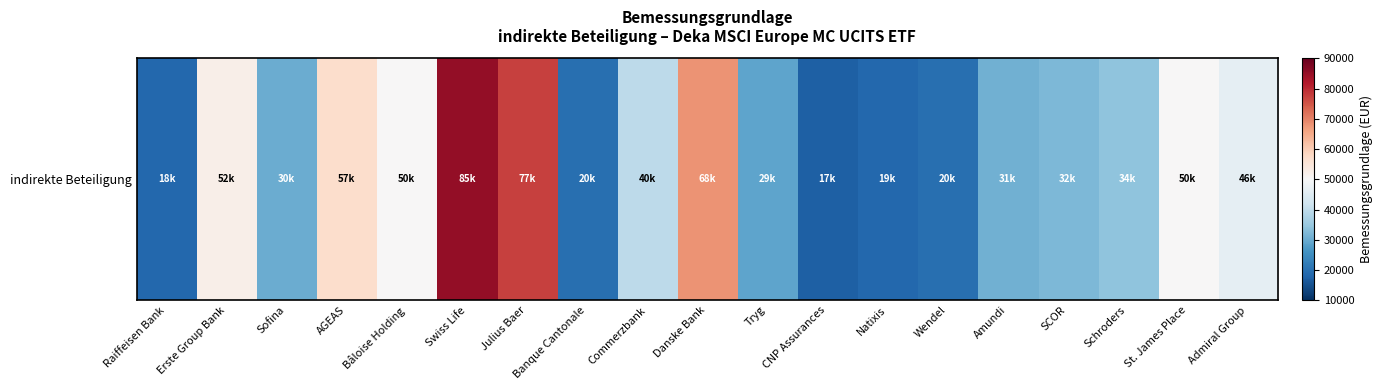

What is the greatest value displayed?

85222.4